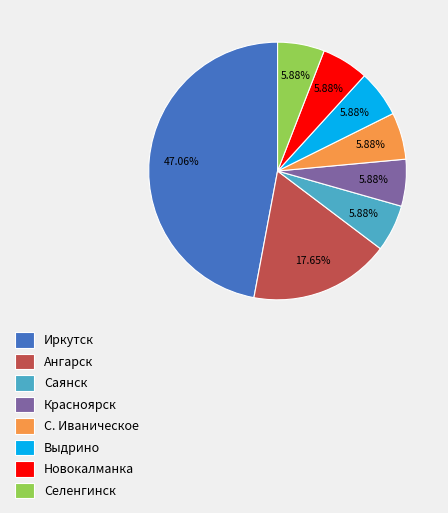

How many slices are in this pie chart?

8